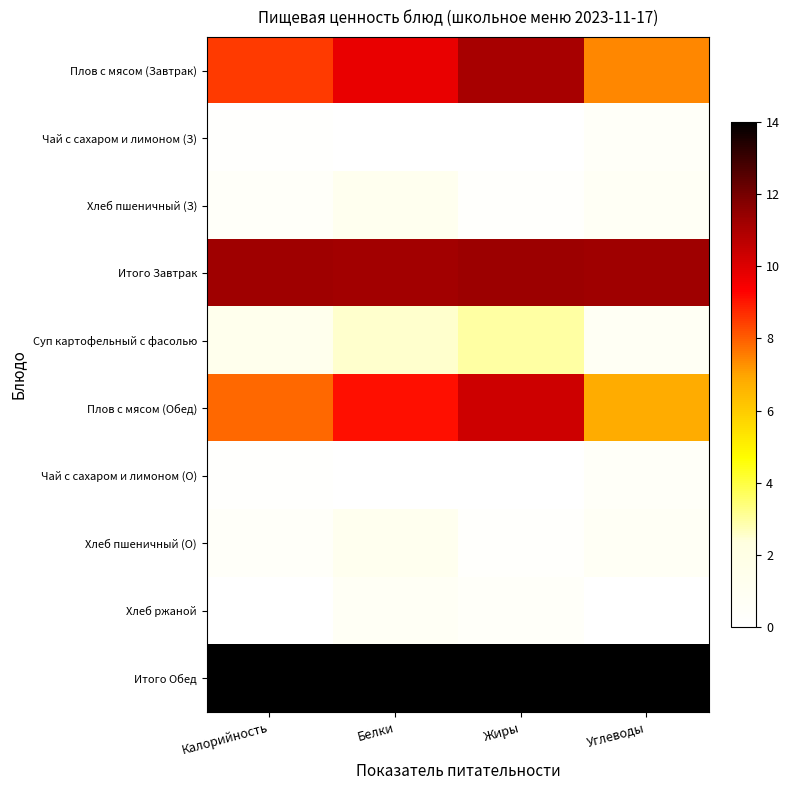

Reading right to left, transcribe all the data shown in this chart.

Плов с мясом (Завтрак): Углеводы=7.4	Жиры=11.0	Белки=9.8	Калорийность=8.5
Чай с сахаром и лимоном (З): Углеводы=0.5	Жиры=0.0	Белки=0.0	Калорийность=0.1
Хлеб пшеничный (З): Углеводы=0.8	Жиры=0.2	Белки=1.2	Калорийность=0.4
Итого Завтрак: Углеводы=11.3	Жиры=11.3	Белки=11.2	Калорийность=11.2
Суп картофельный с фасолью: Углеводы=0.8	Жиры=3.0	Белки=2.5	Калорийность=1.3
Плов с мясом (Обед): Углеводы=6.8	Жиры=10.3	Белки=9.1	Калорийность=7.8
Чай с сахаром и лимоном (О): Углеводы=0.5	Жиры=0.0	Белки=0.0	Калорийность=0.1
Хлеб пшеничный (О): Углеводы=0.8	Жиры=0.2	Белки=1.2	Калорийность=0.4
Хлеб ржаной: Углеводы=0.0	Жиры=0.4	Белки=0.7	Калорийность=0.0
Итого Обед: Углеводы=14.0	Жиры=14.0	Белки=14.0	Калорийность=14.0